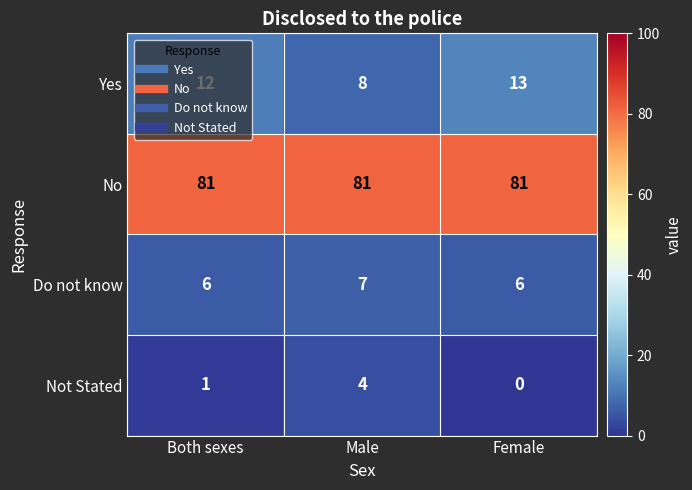

What is the approximate value of Do not know at Female?

6